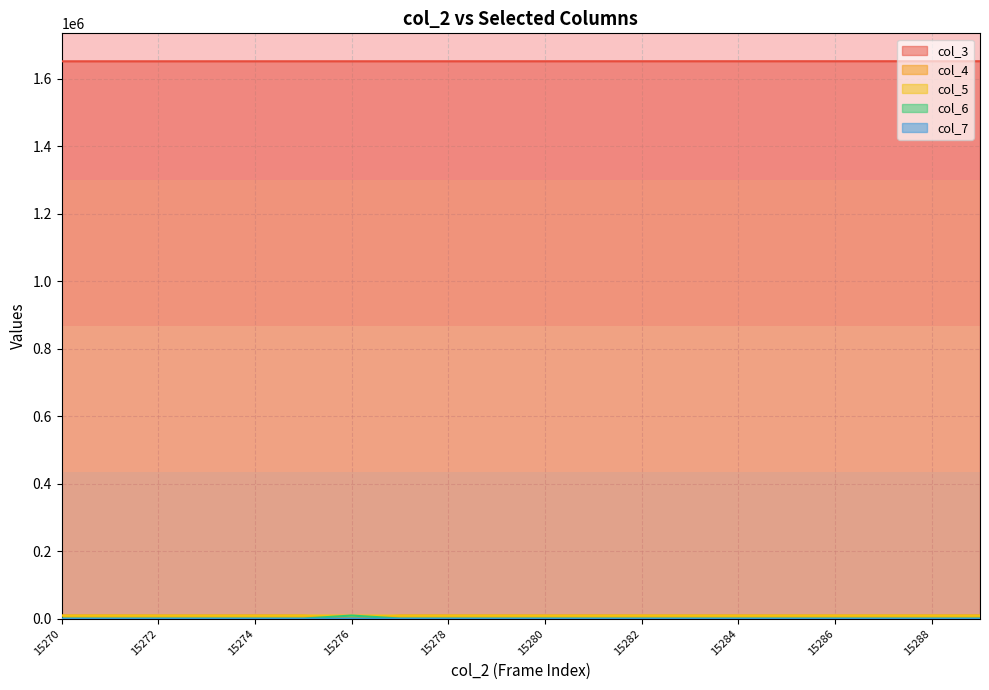

At how many categories does at least one series exceed 35921?

20